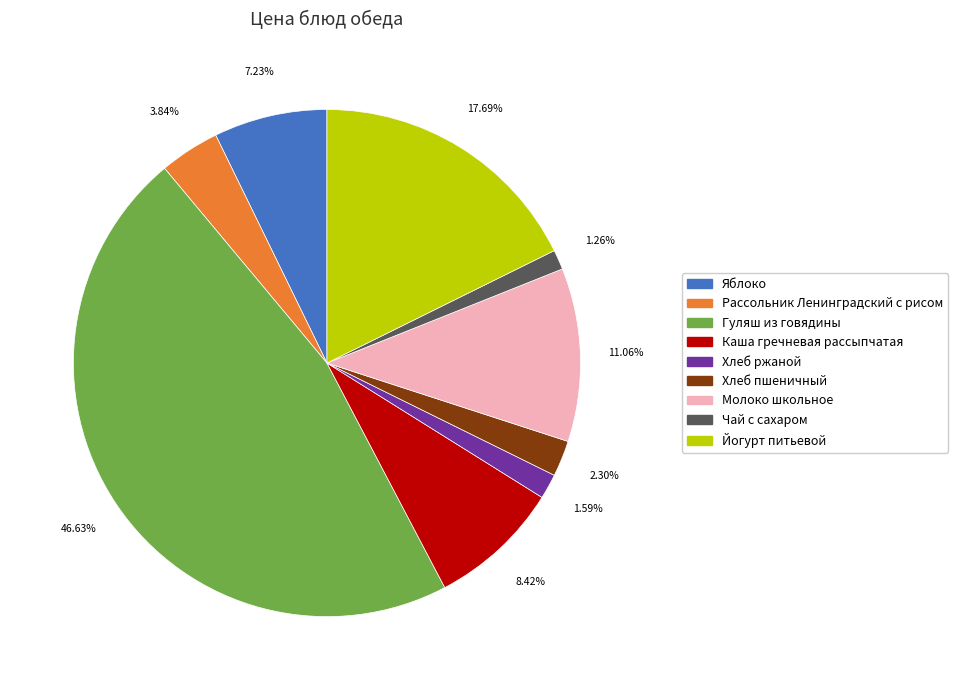

Which has a higher value, Хлеб пшеничный or Хлеб ржаной?

Хлеб пшеничный